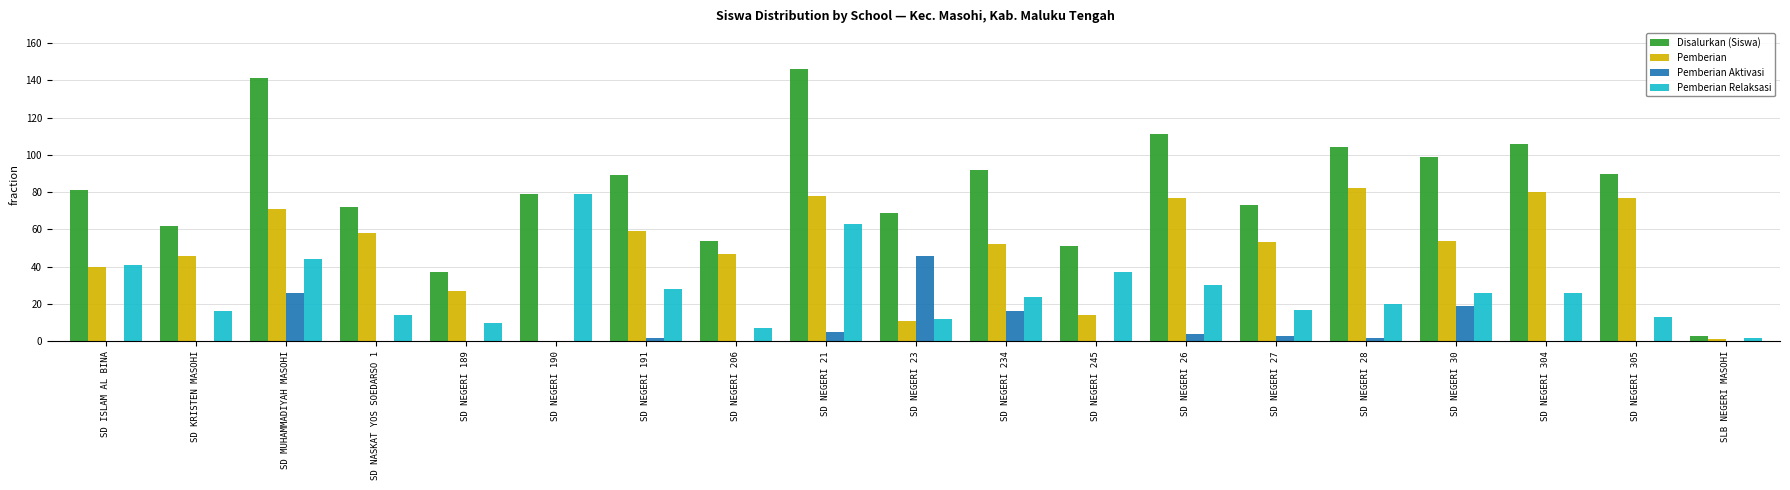

Reading left to right, extract all data points from this chart.

Disalurkan (Siswa): 81	62	141	72	37	79	89	54	146	69	92	51	111	73	104	99	106	90	3
Pemberian: 40	46	71	58	27	0	59	47	78	11	52	14	77	53	82	54	80	77	1
Pemberian Aktivasi: 0	0	26	0	0	0	2	0	5	46	16	0	4	3	2	19	0	0	0
Pemberian Relaksasi: 41	16	44	14	10	79	28	7	63	12	24	37	30	17	20	26	26	13	2